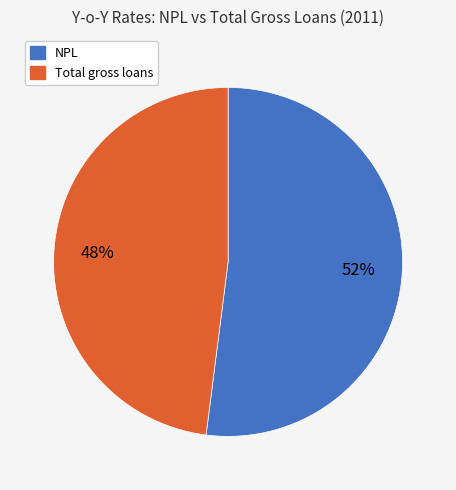

Is there a majority slice in this chart?

Yes